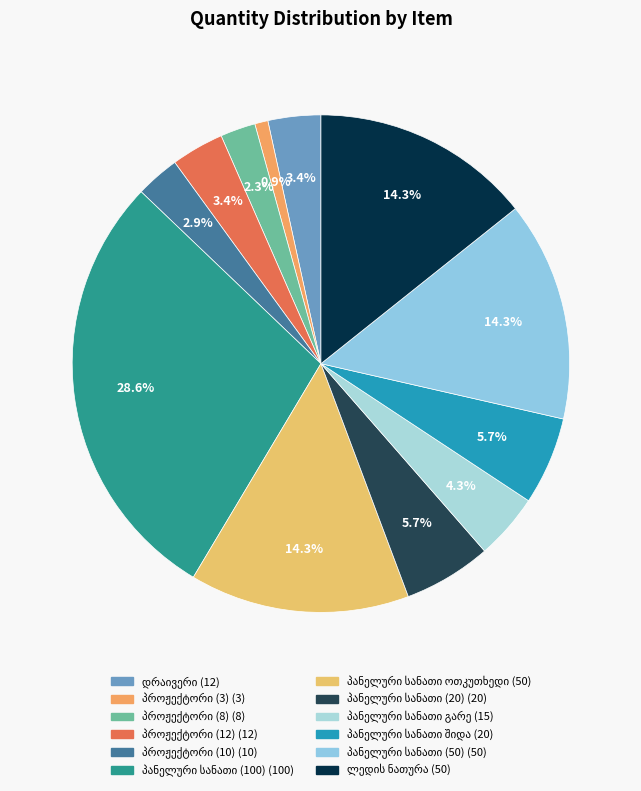

How many segments does this pie chart have?

12